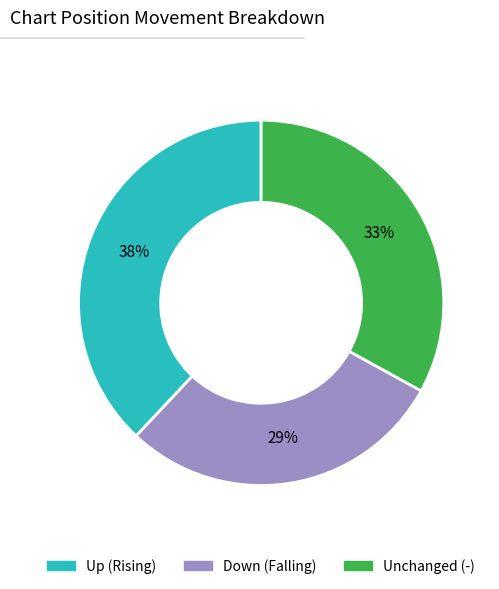

Is there any slice that represents more than half of the pie?

No